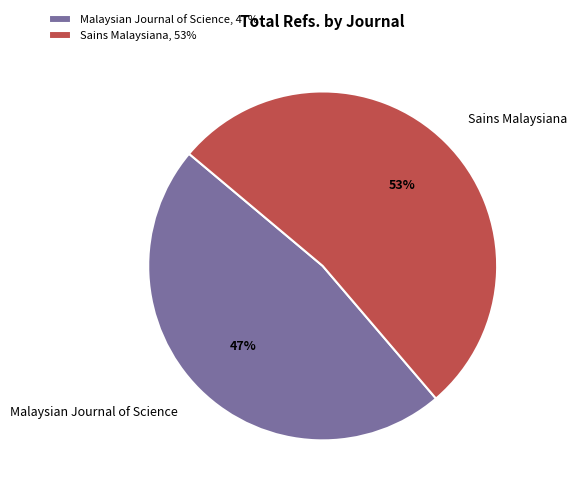

Is Malaysian Journal of Science the majority of the pie?

No